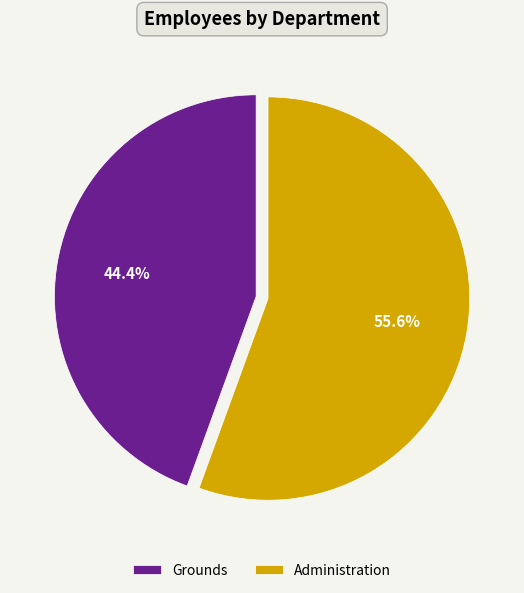

The Grounds slice represents 52% of the pie. True or false?

False